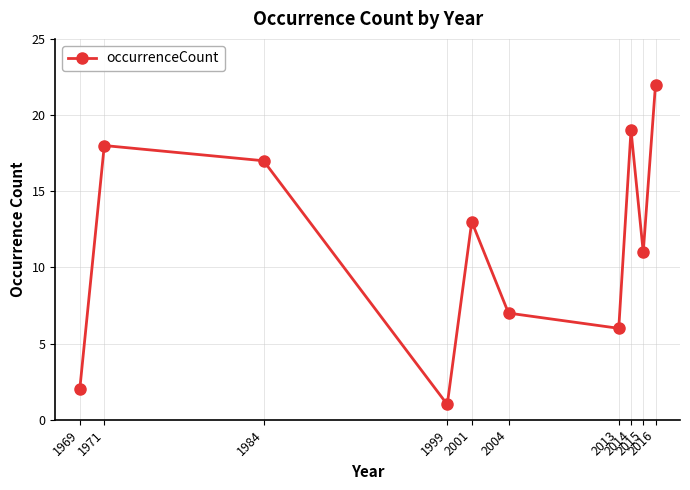

What is the value of the 9th point from the left?

11